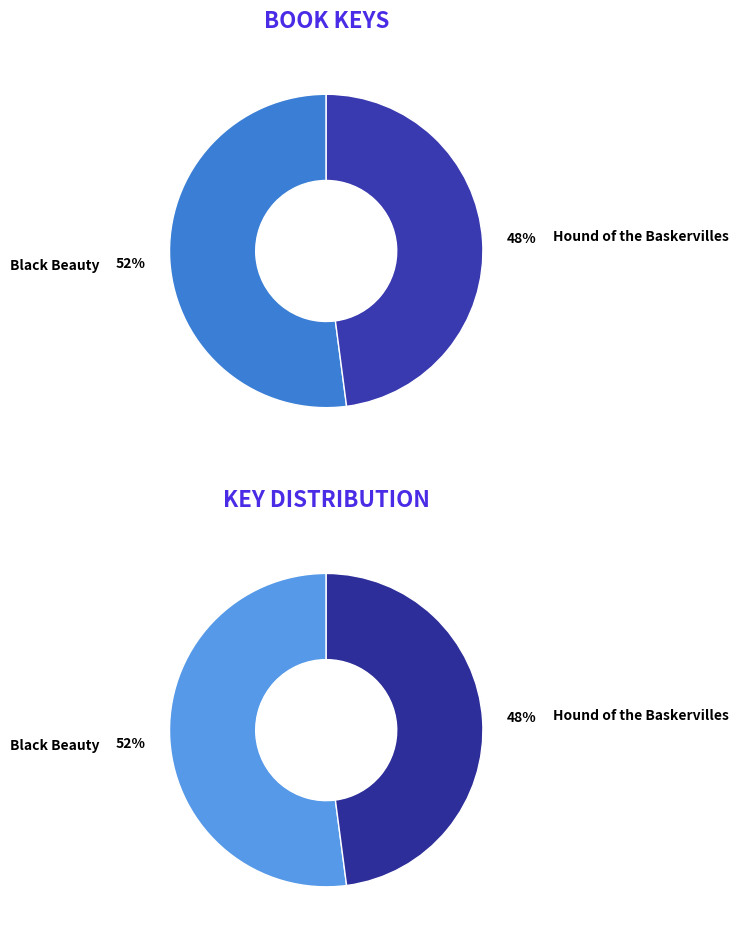

Count the number of slices in the pie.

2